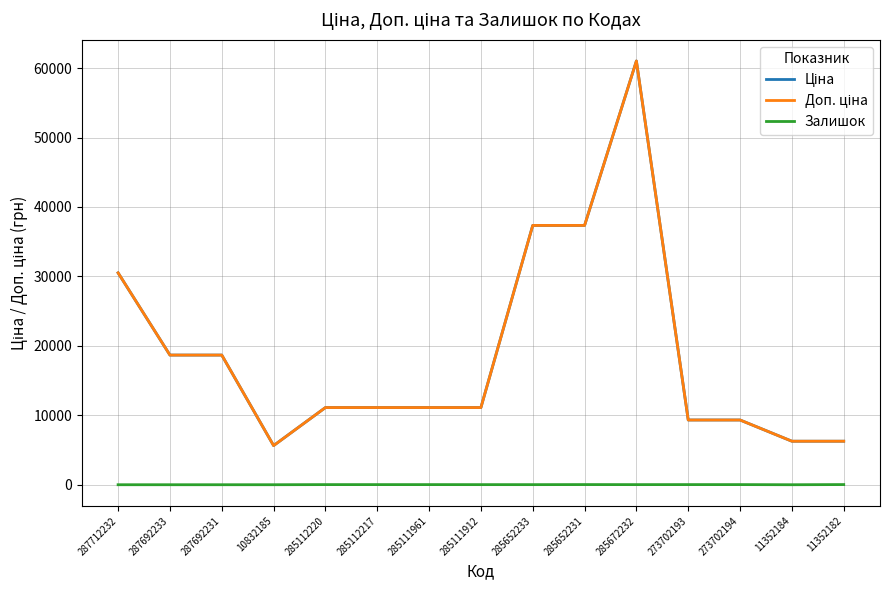

True or false: Ціна and Залишок cross at least once.

False